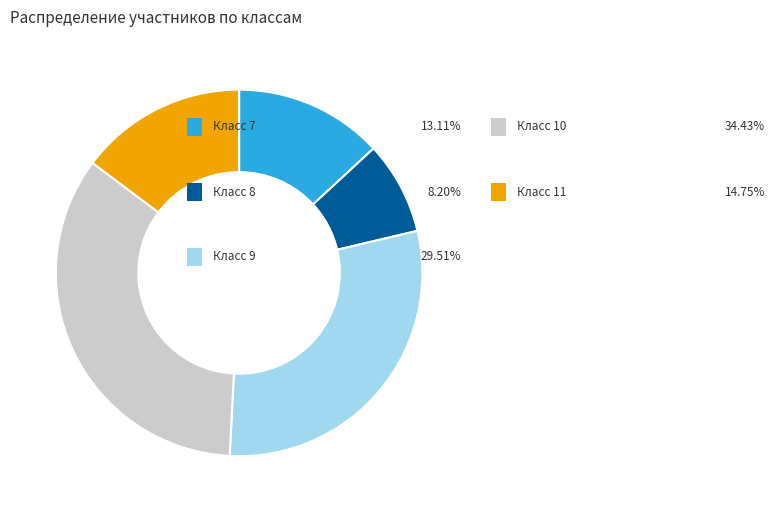

Is there a majority slice in this chart?

No